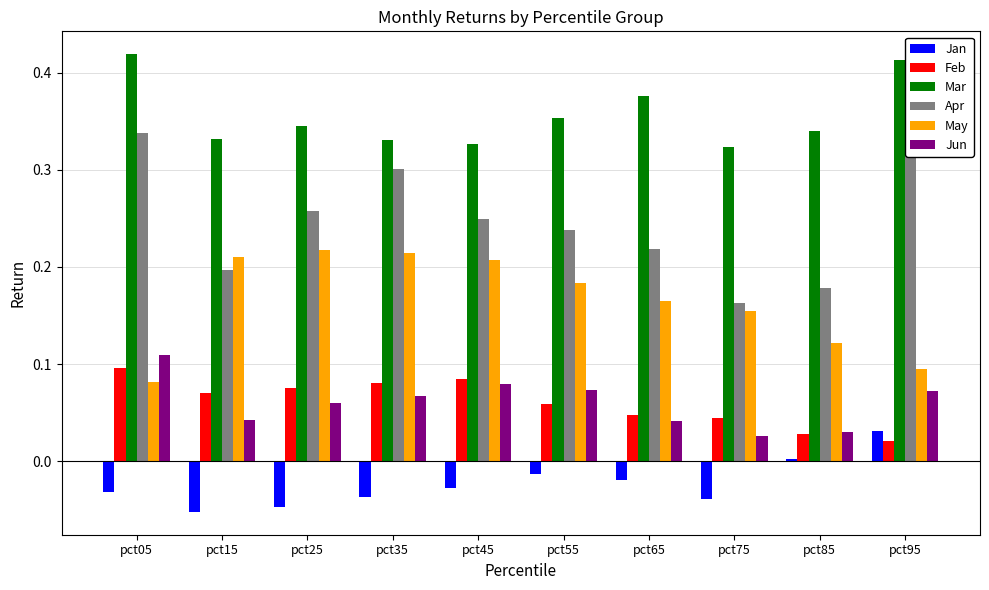

Where is Jun nearest to the value 0?

pct75